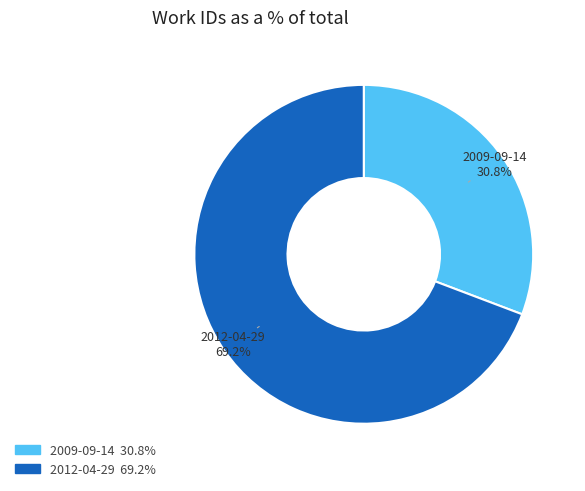

How many slices are in this pie chart?

2